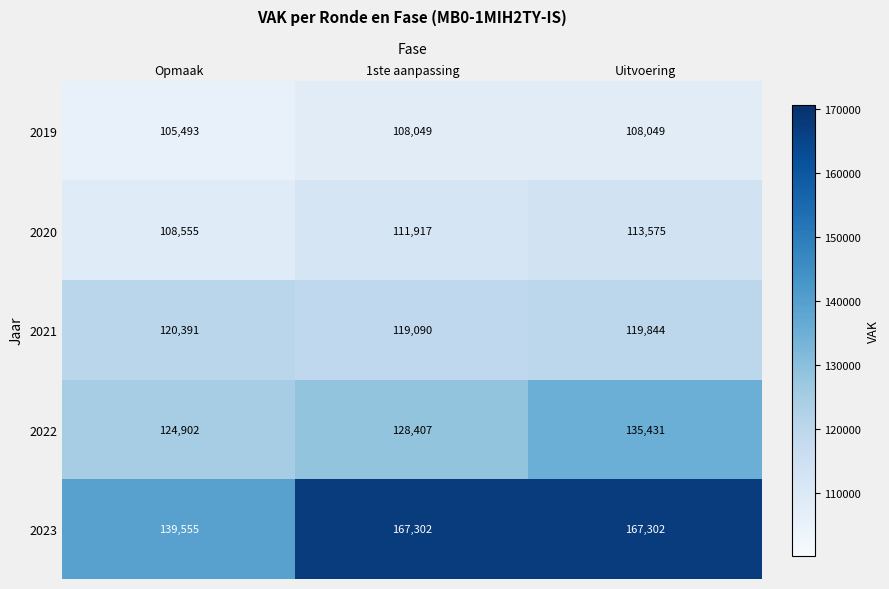

What is the maximum value shown in the chart?

167302